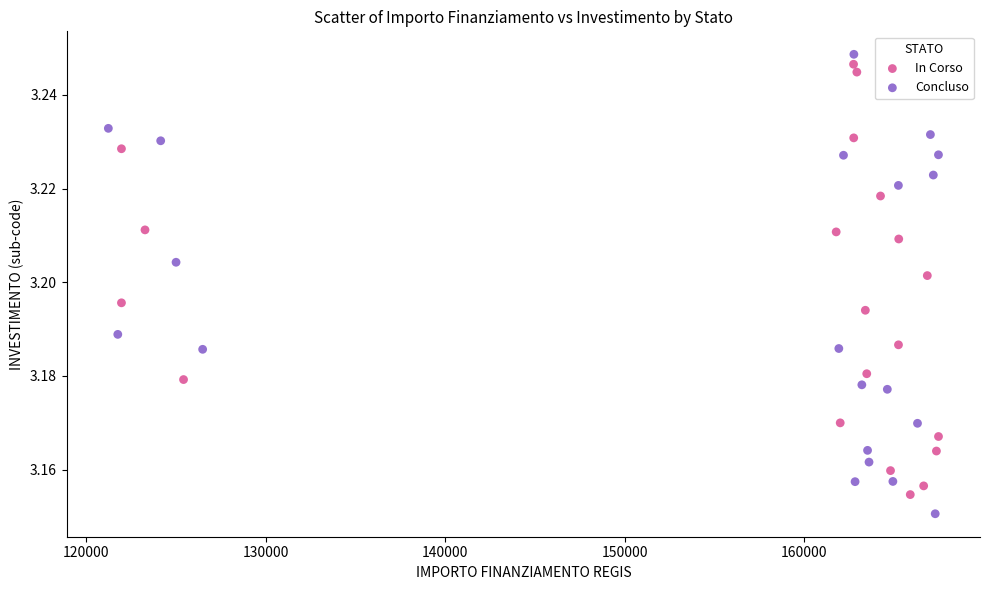

Which series has the widest spread of Y values?

Concluso